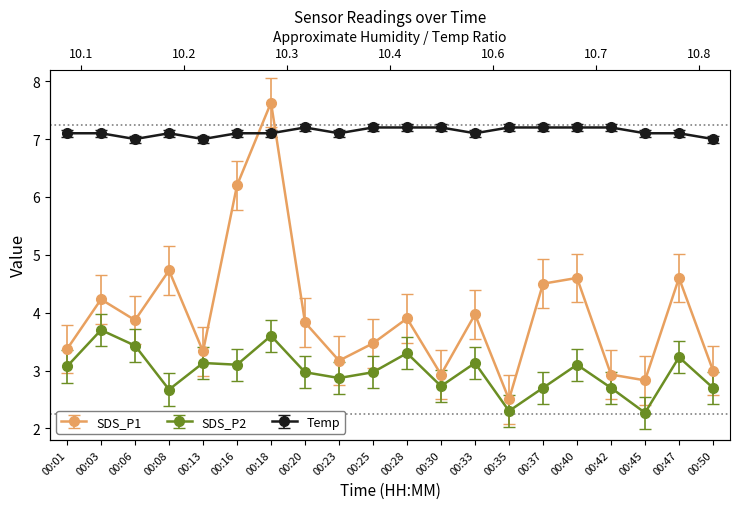

How many lines are shown in the chart?

3